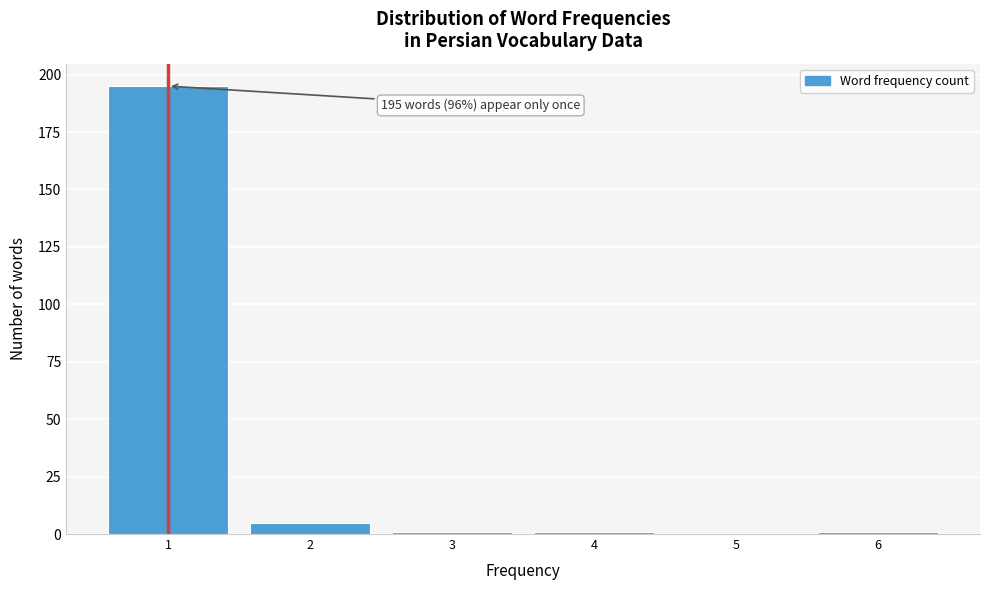

Over which range of the x-axis is the bar tallest?

0.5 to 1.5